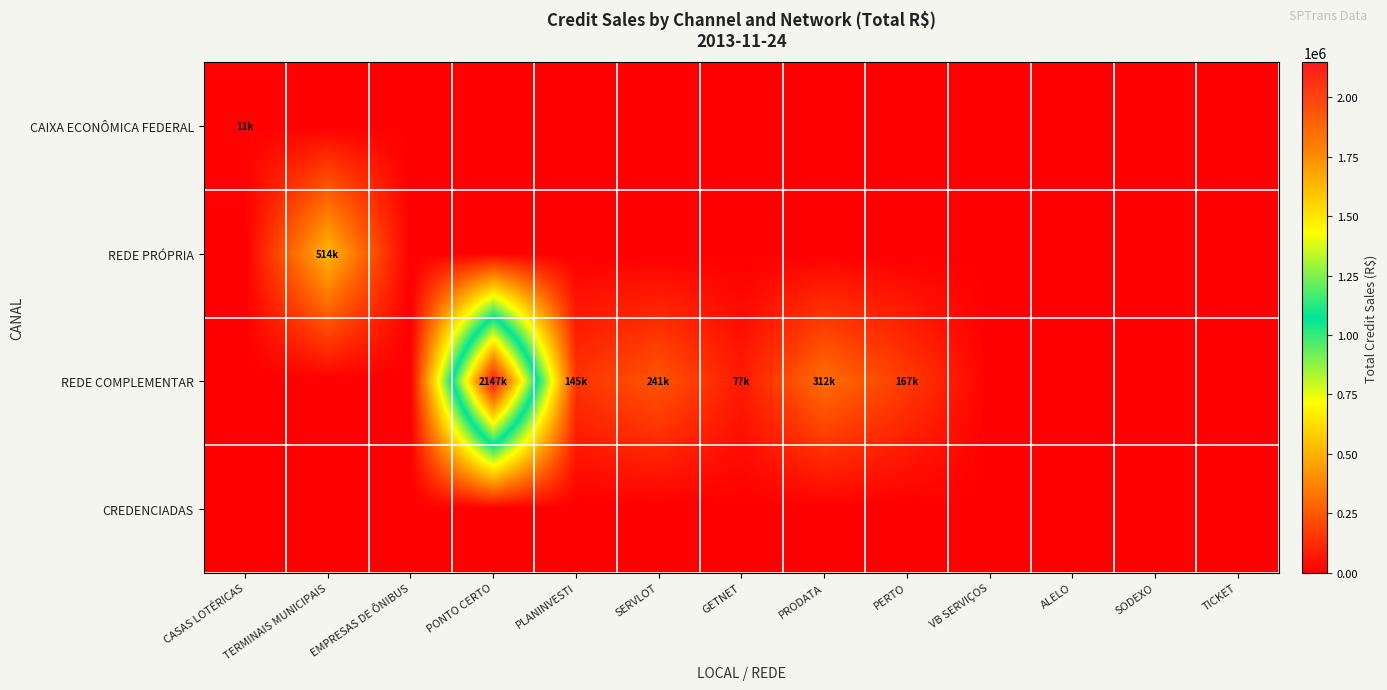

Which series has the widest spread of values?

REDE COMPLEMENTAR